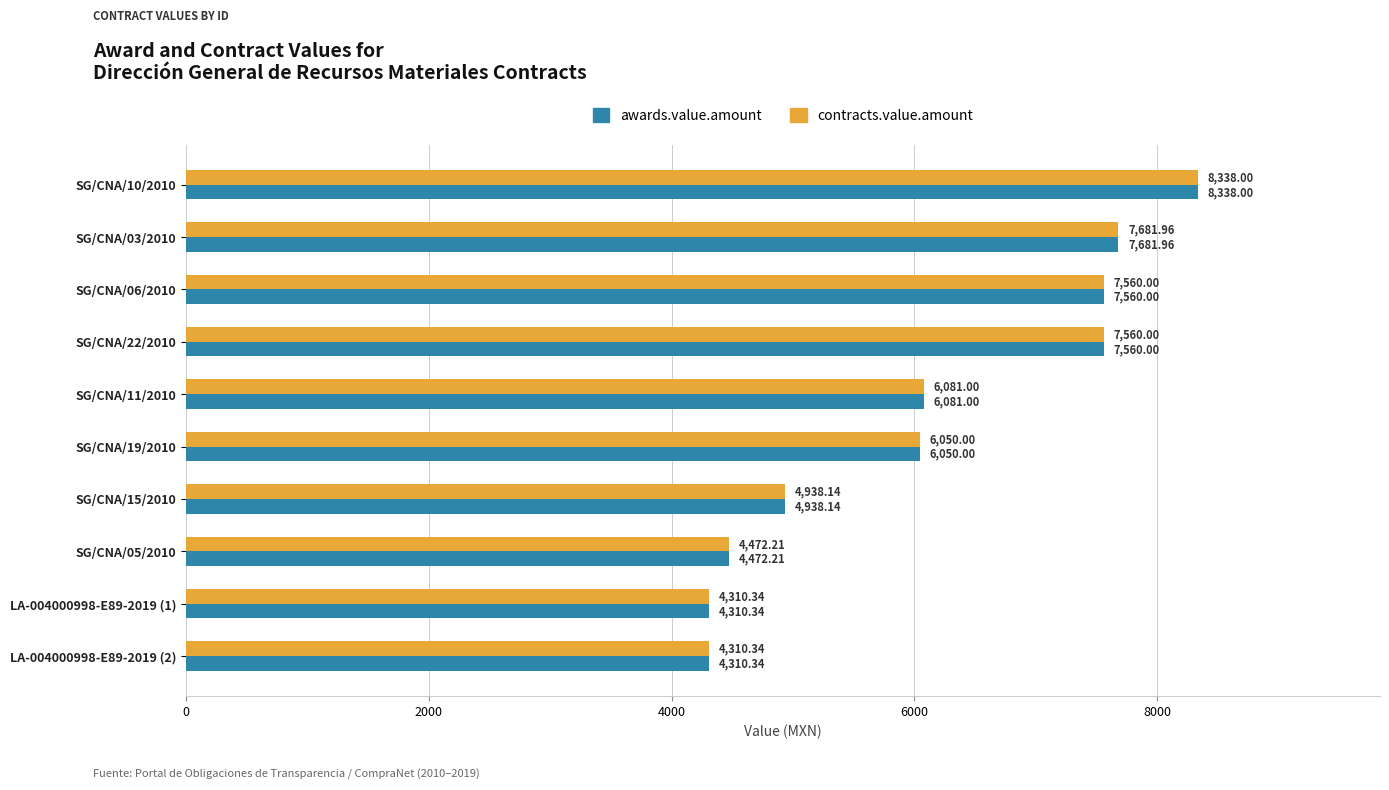

What is the difference between the maximum and minimum values in the awards.value.amount series?

4027.7